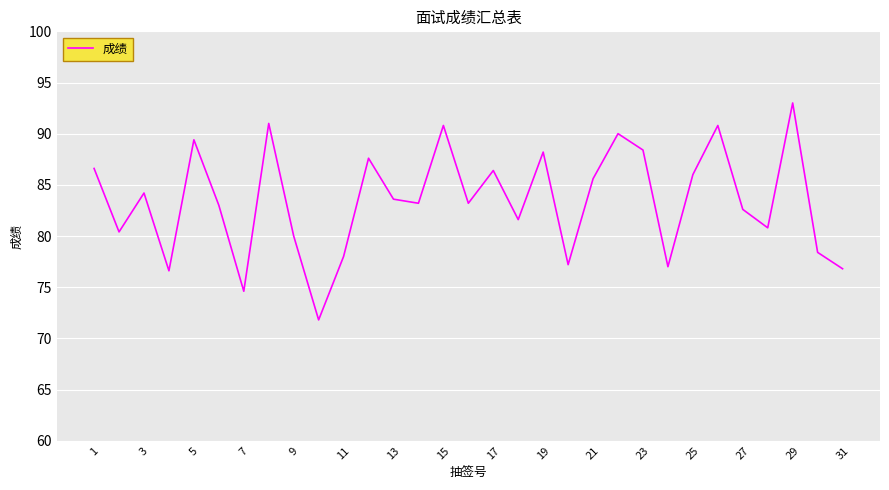

What is the minimum value shown in the chart?

71.8